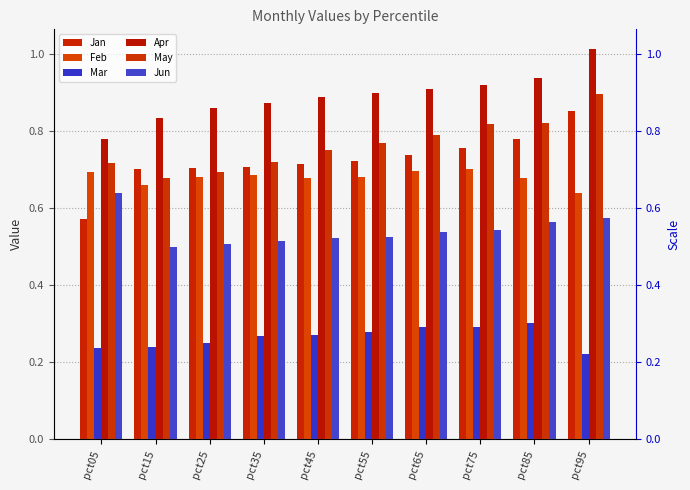

Is the value of Jan at pct05 greater than the value of Mar at pct05?

Yes